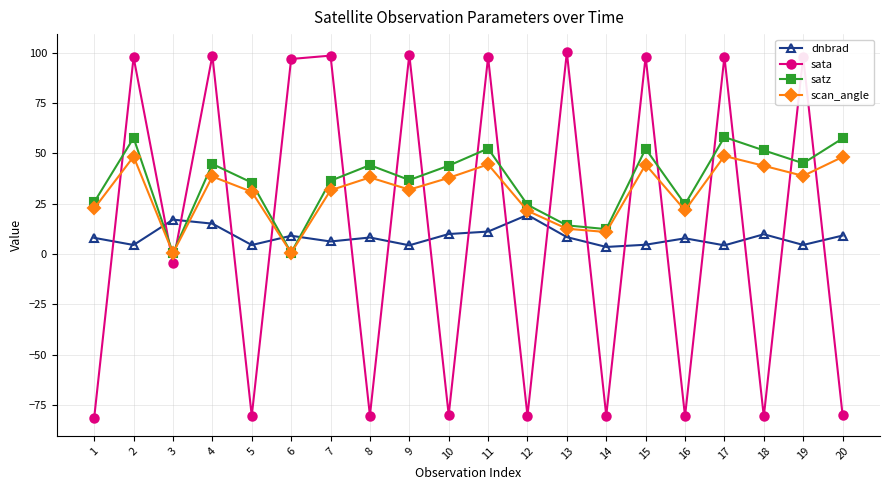

What is the difference between the highest and lowest values at 4?

83.4